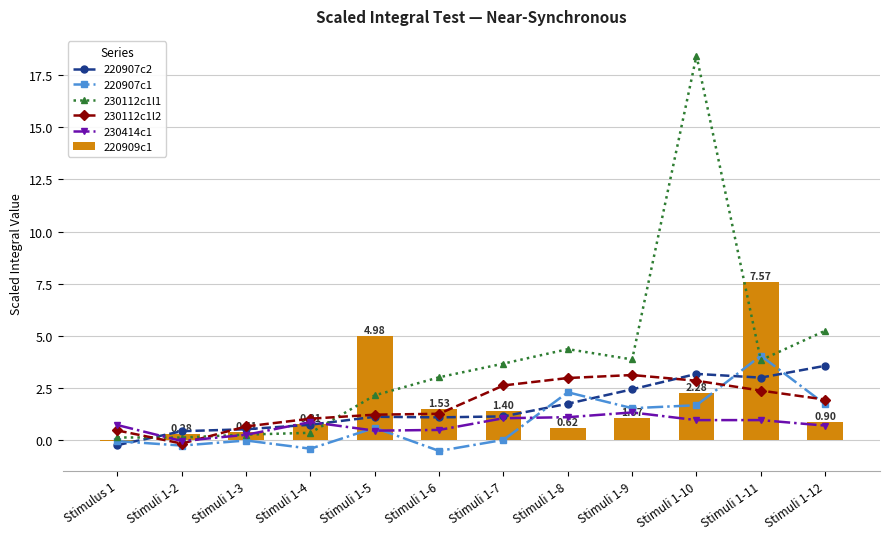

Are the bars horizontal?

No